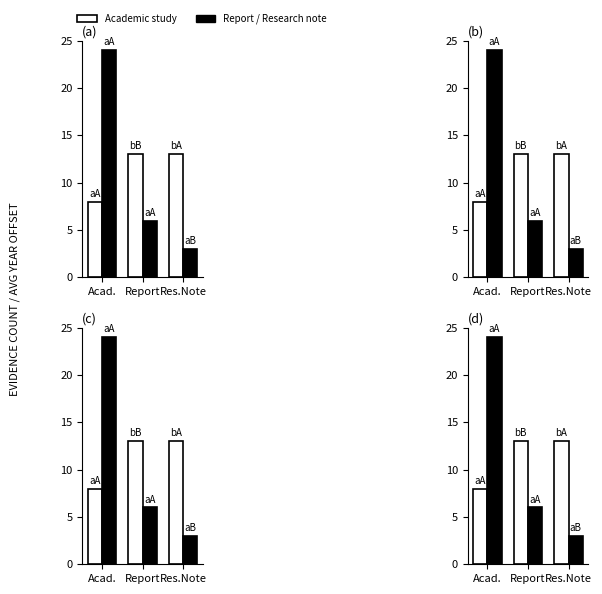

What is the value of the Avg Year (rel) bar at the 2nd from the left?

13